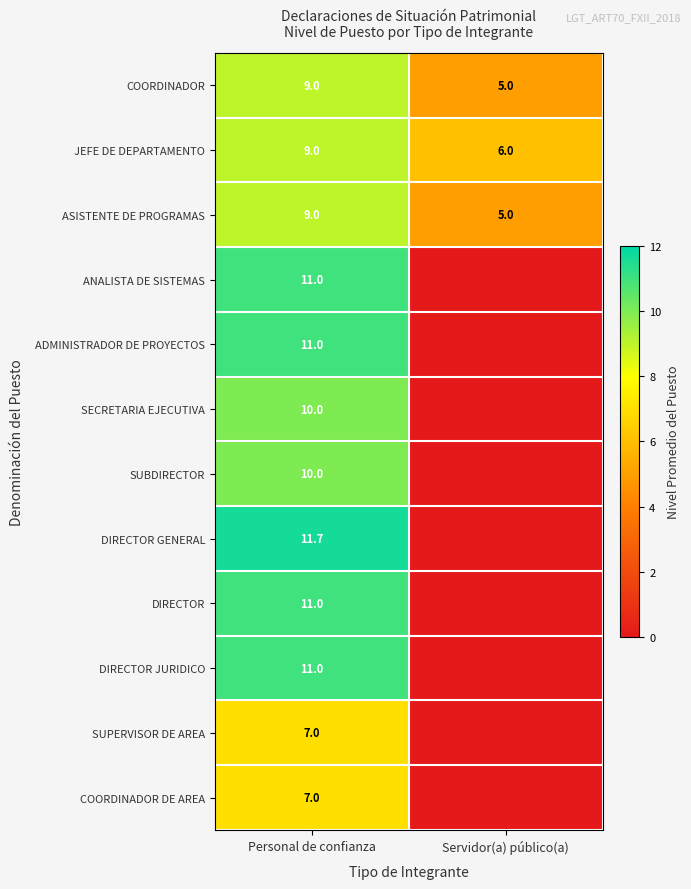

True or false: DIRECTOR JURIDICO has a value of 5.5 at Personal de confianza.

False